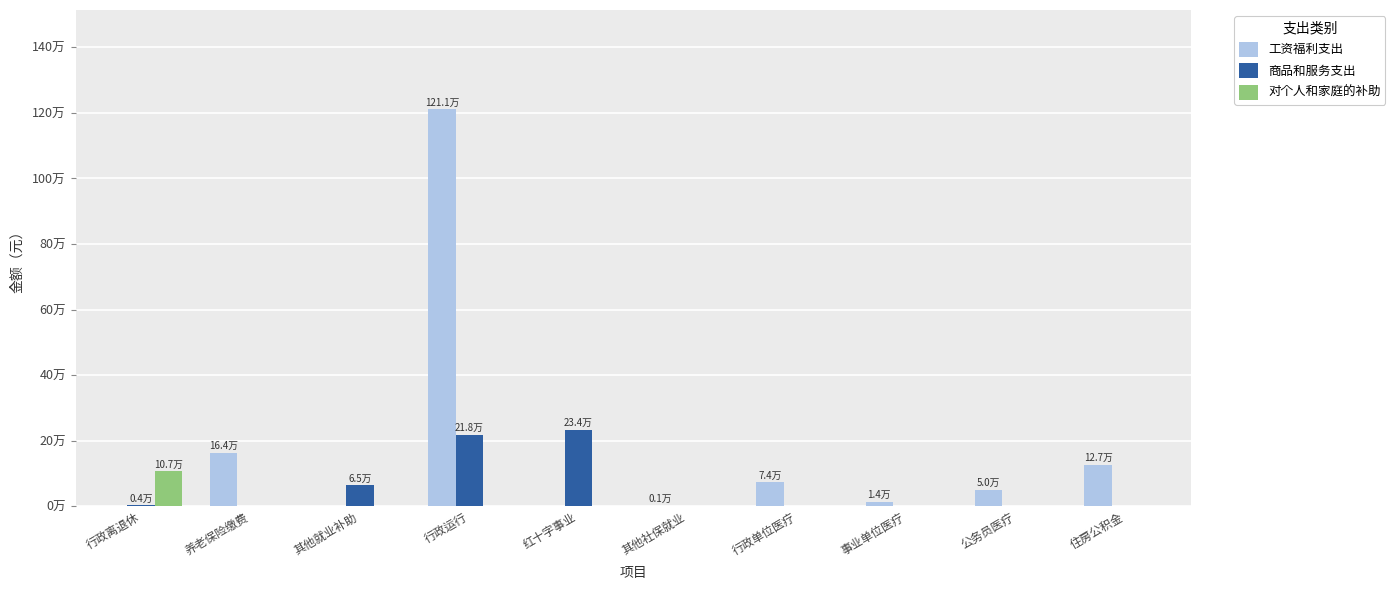

At which category is the sum across all series the highest?

行政运行